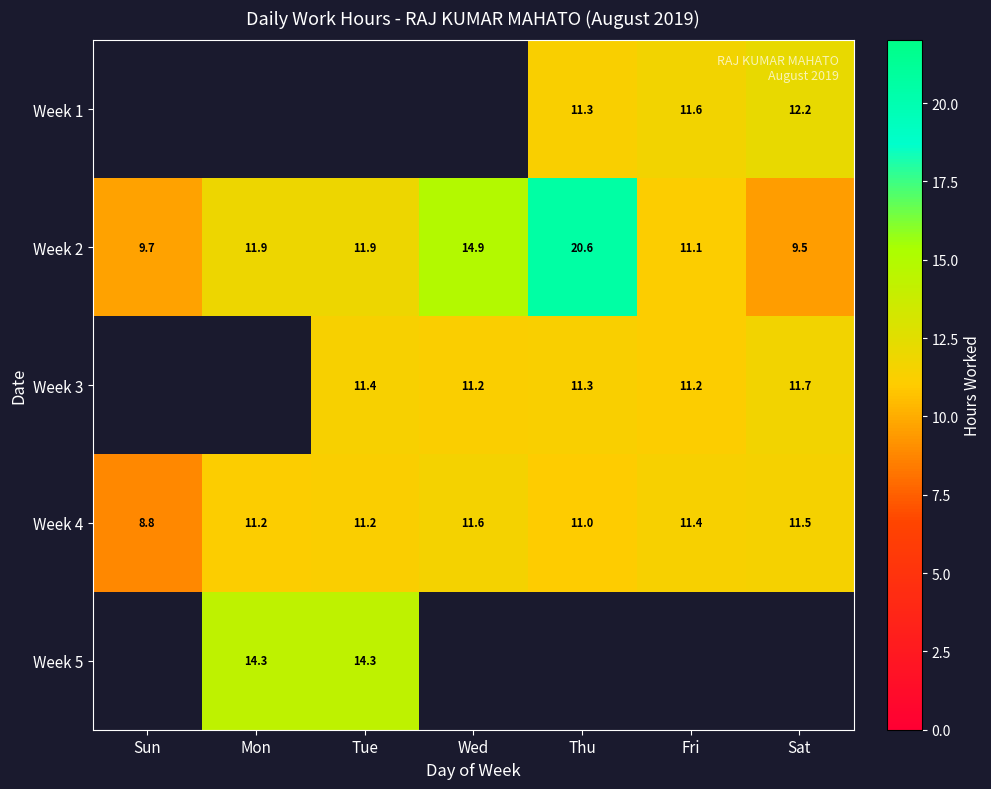

At which label does Week 2 first exceed 11?

Mon